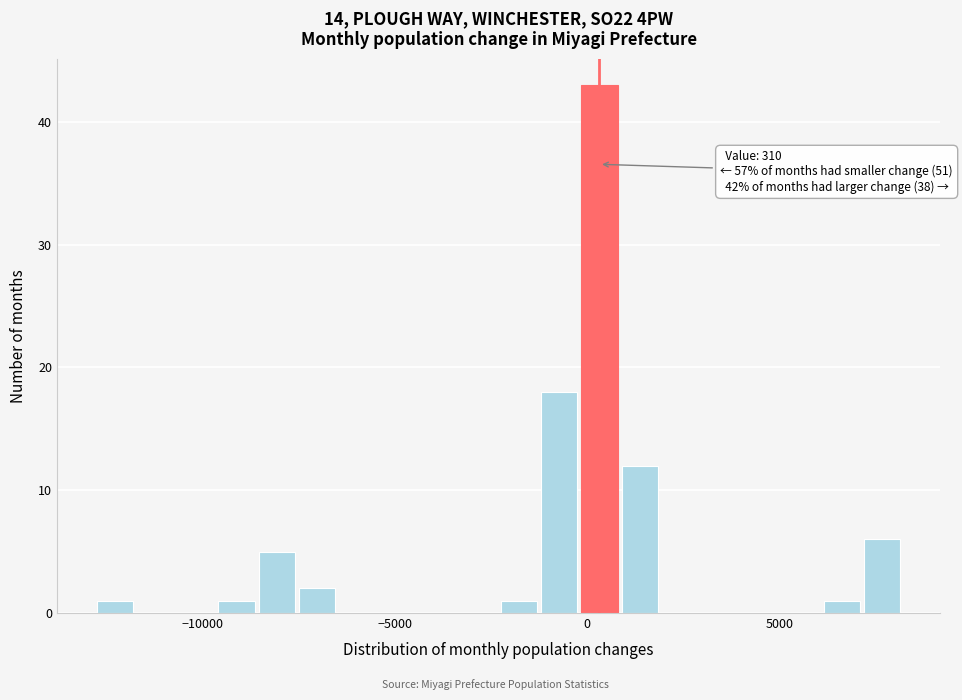

Read against the x-axis, roughly where is the centre of the tallest bar?

500